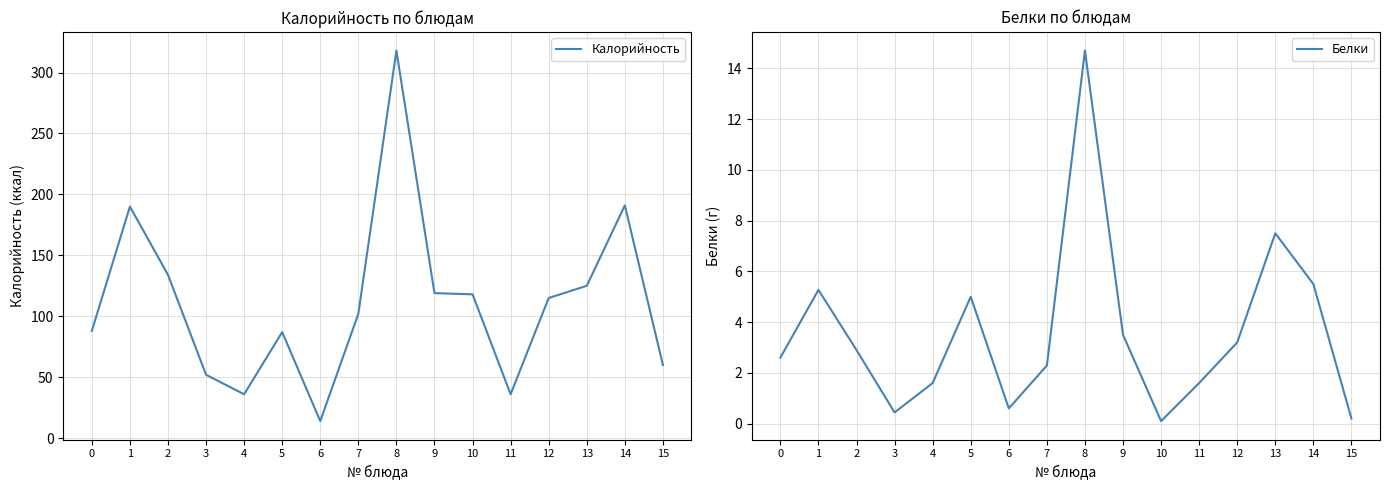

True or false: Белки has a value of 2.6 at 0.

True